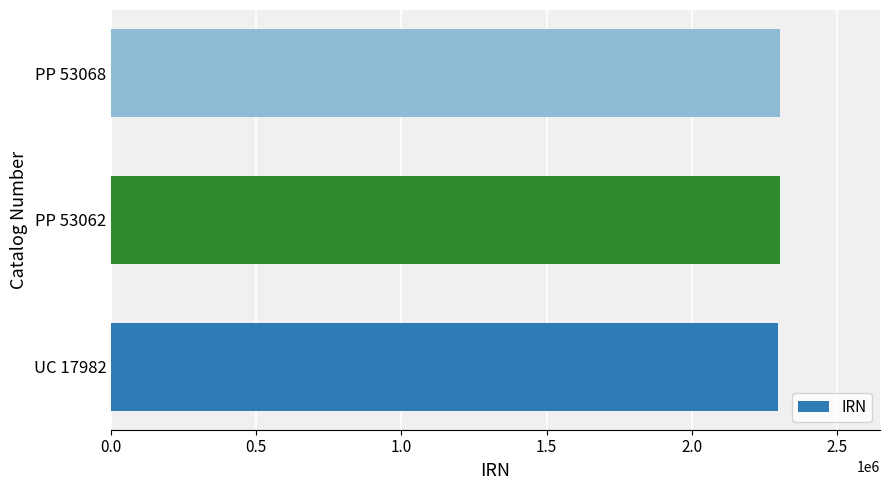

True or false: the data shows 3876157 at PP 53062.

False